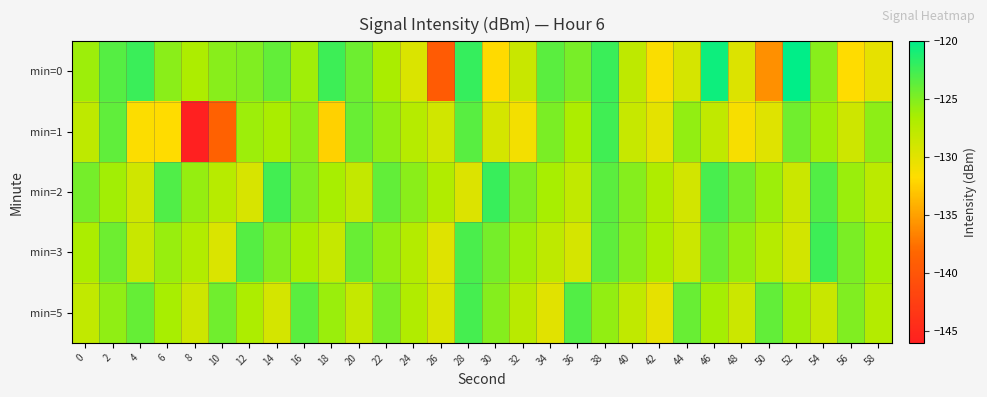

Reading right to left, list all the values displayed in this chart.

min=0: 58=-130.2	56=-131.7	54=-125.3	52=-120.0	50=-135.9	48=-129.5	46=-120.5	44=-129.2	42=-131.4	40=-127.8	38=-122.3	36=-124.7	34=-123.5	32=-128.4	30=-131.8	28=-122.1	26=-139.4	24=-129.5	22=-126.5	20=-124.2	18=-122.4	16=-126.1	14=-123.8	12=-124.9	10=-125.2	8=-126.8	6=-125.3	4=-122.3	2=-123.3	0=-126.0
min=1: 58=-125.4	56=-128.7	54=-126.1	52=-124.3	50=-129.8	48=-131.2	46=-127.9	44=-125.6	42=-130.1	40=-128.3	38=-122.5	36=-126.8	34=-124.7	32=-131.0	30=-129.1	28=-123.4	26=-128.9	24=-127.3	22=-125.5	20=-124.0	18=-132.4	16=-125.3	14=-126.5	12=-126.1	10=-138.7	8=-146.2	6=-131.7	4=-131.5	2=-123.7	0=-127.8
min=2: 58=-127.6	56=-125.9	54=-123.2	52=-128.5	50=-126.0	48=-124.4	46=-122.8	44=-129.0	42=-126.9	40=-125.1	38=-123.5	36=-128.0	34=-126.4	32=-124.8	30=-122.2	28=-129.6	26=-127.0	24=-125.3	22=-123.8	20=-128.1	18=-126.5	16=-124.9	14=-122.6	12=-129.3	10=-127.4	8=-125.7	6=-123.1	4=-128.8	2=-126.2	0=-124.5
min=3: 58=-126.3	56=-124.7	54=-122.4	52=-129.0	50=-127.3	48=-125.7	46=-124.1	44=-128.6	42=-126.8	40=-125.2	38=-123.6	36=-129.2	34=-127.8	32=-126.1	30=-124.5	28=-122.9	26=-129.8	24=-127.2	22=-125.6	20=-124.0	18=-128.2	16=-126.6	14=-125.0	12=-123.3	10=-129.5	8=-127.1	6=-125.8	4=-128.4	2=-124.2	0=-126.7
min=5: 58=-127.2	56=-124.9	54=-128.4	52=-126.1	50=-123.8	48=-128.6	46=-126.3	44=-124.0	42=-130.2	40=-127.9	38=-125.6	36=-123.2	34=-129.9	32=-127.5	30=-125.1	28=-122.7	26=-129.4	24=-127.0	22=-124.6	20=-128.2	18=-125.9	16=-123.5	14=-129.1	12=-126.8	10=-124.3	8=-128.7	6=-126.4	4=-123.9	2=-125.5	0=-128.0